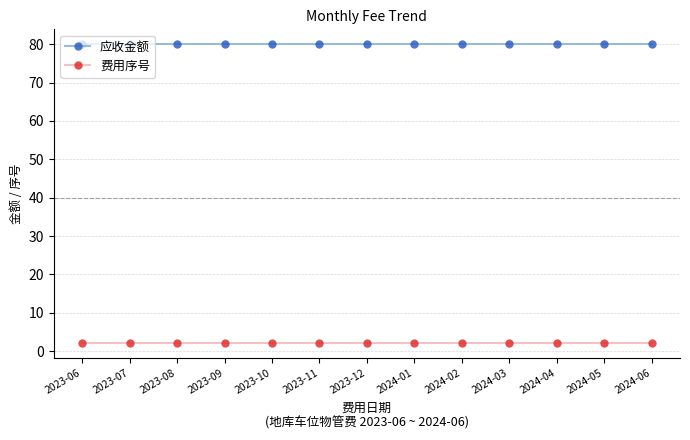

What is the label of the 6th point from the right?

2024-01